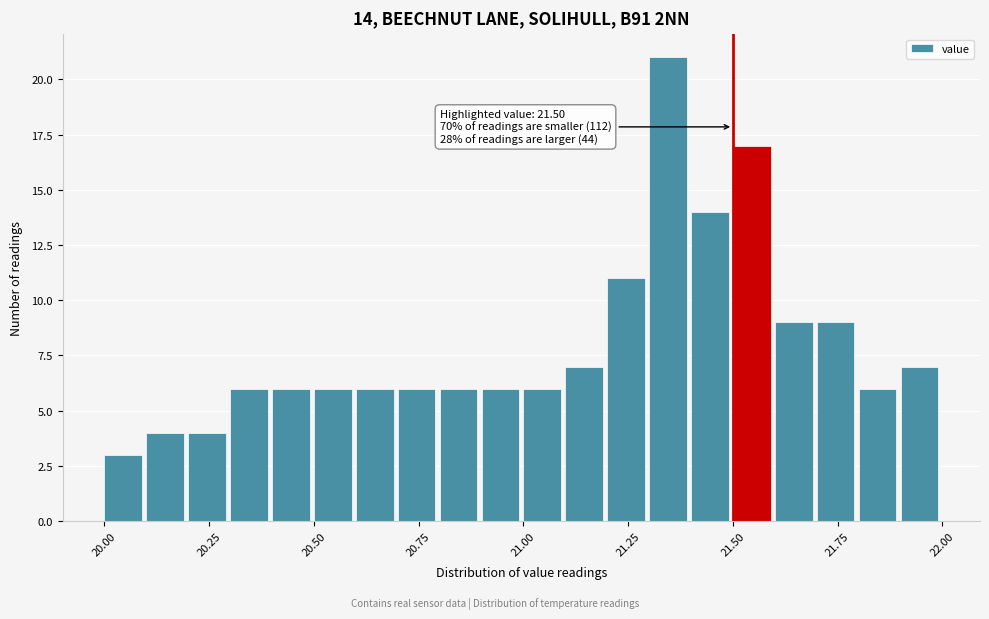

Around what value on the x-axis is the tallest bar? Give the approximate position of its centre, as read against the axis.

21.35